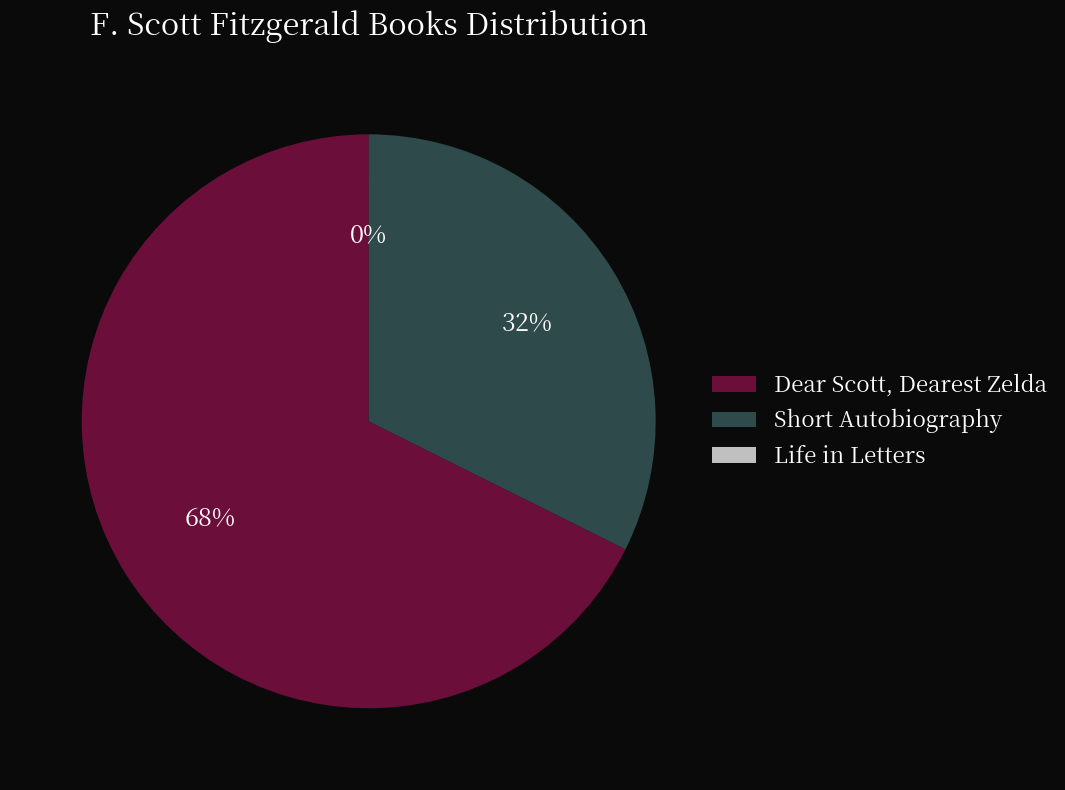

True or false: Short Autobiography accounts for 32% of the total.

True